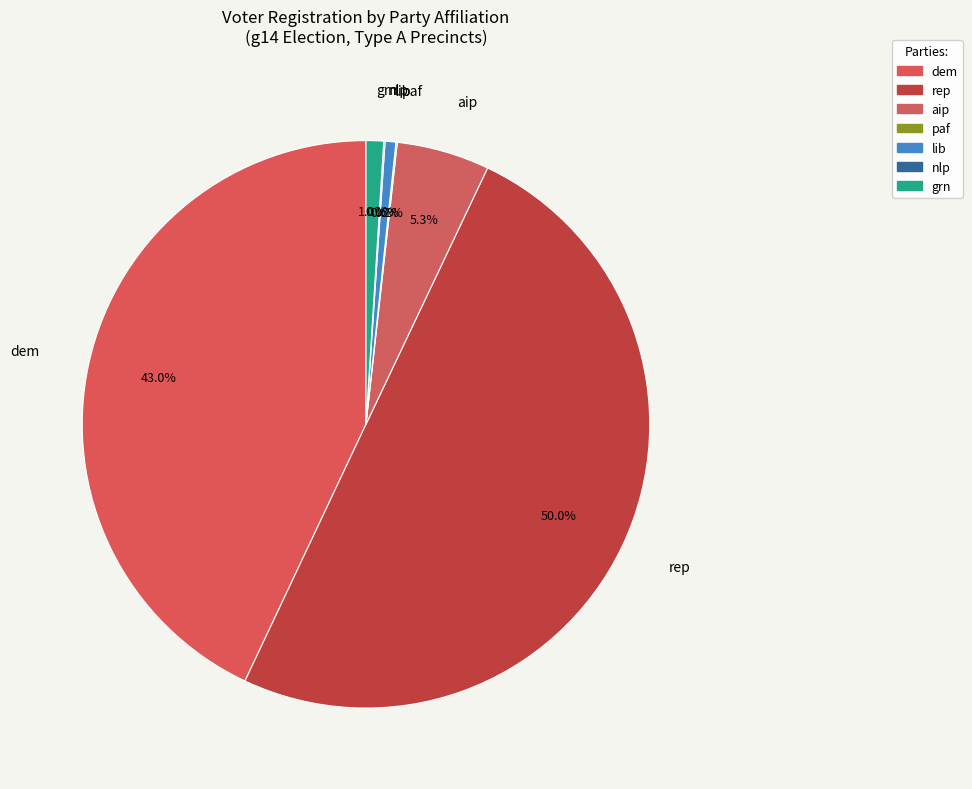

Which slice is the largest?

rep